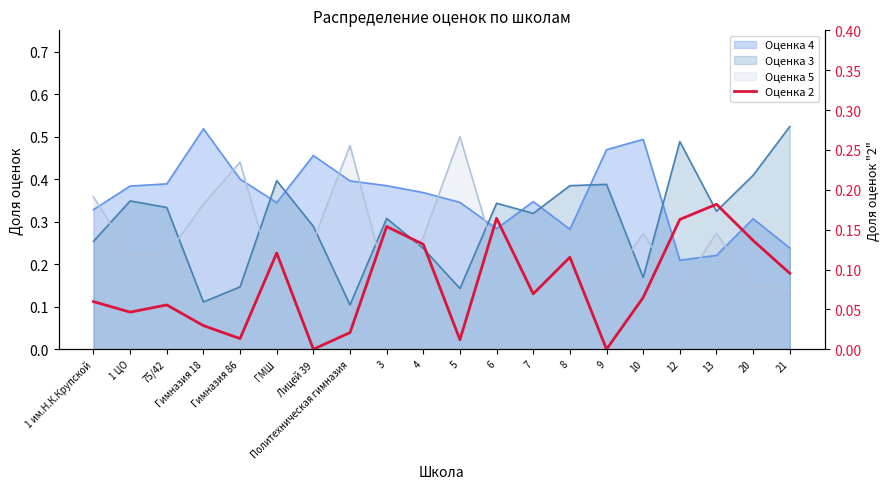

What position from the right is 21?

1